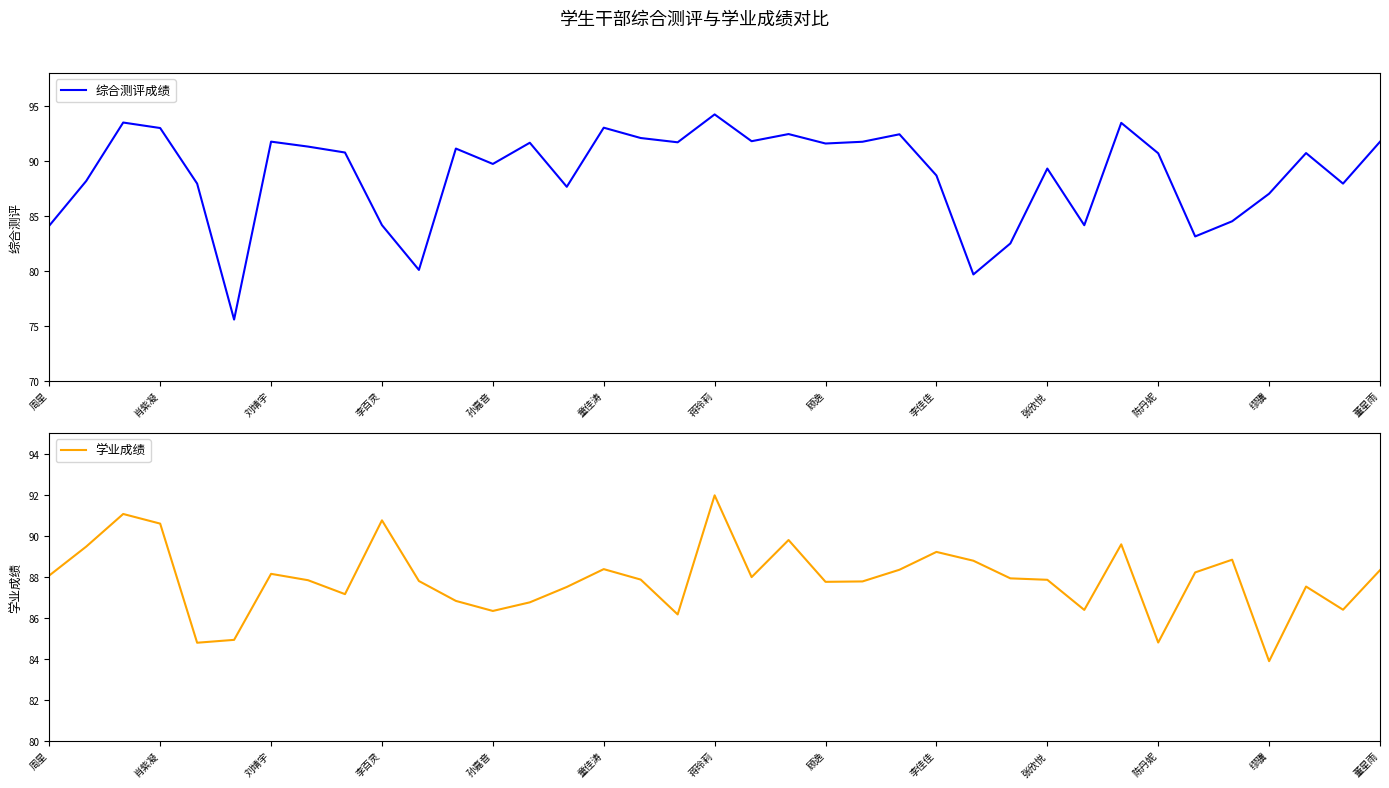

What is the sum of all 综合测评成绩 values?

3284.8